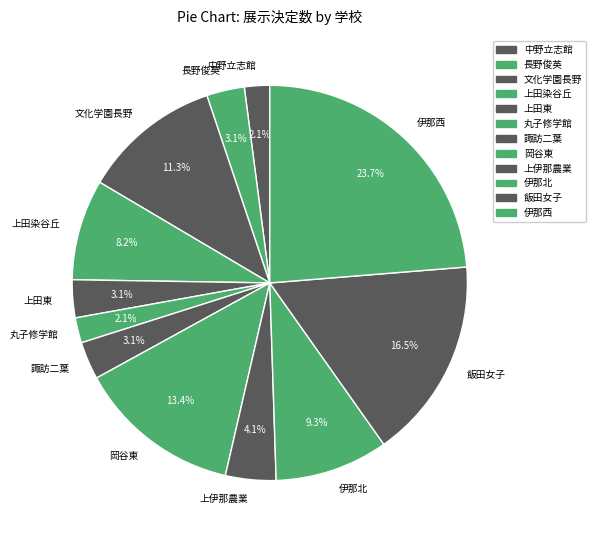

How much of the chart is everything except 諏訪二葉?

96.9%